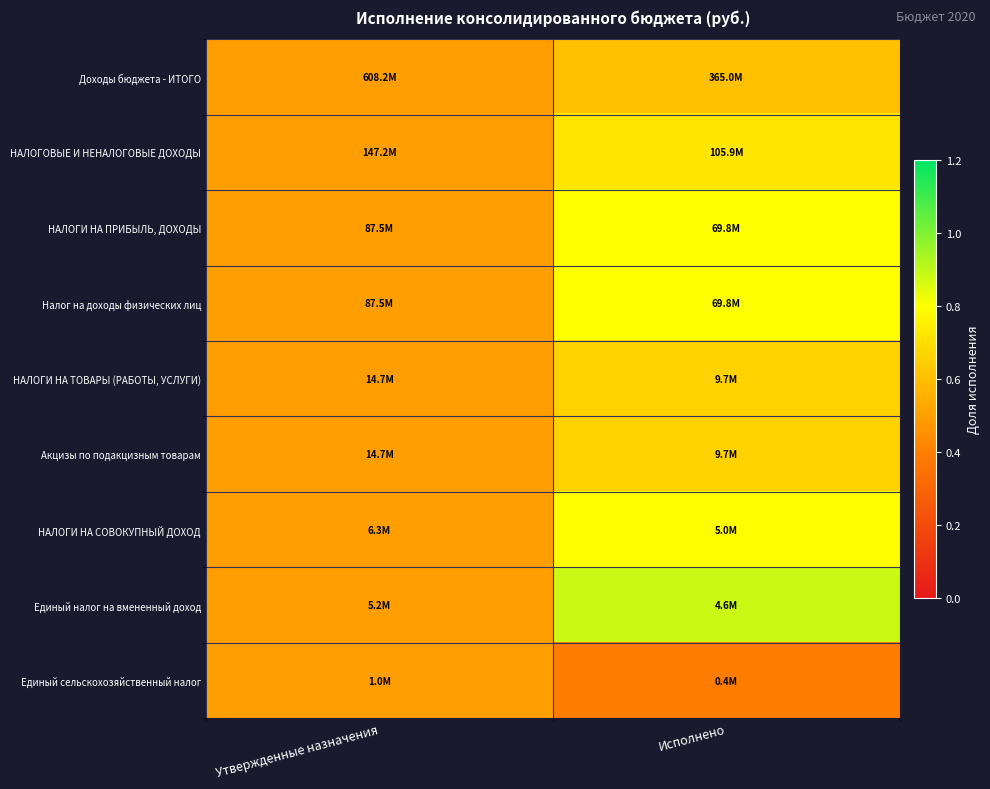

At which category is the sum across all series the highest?

Исполнено